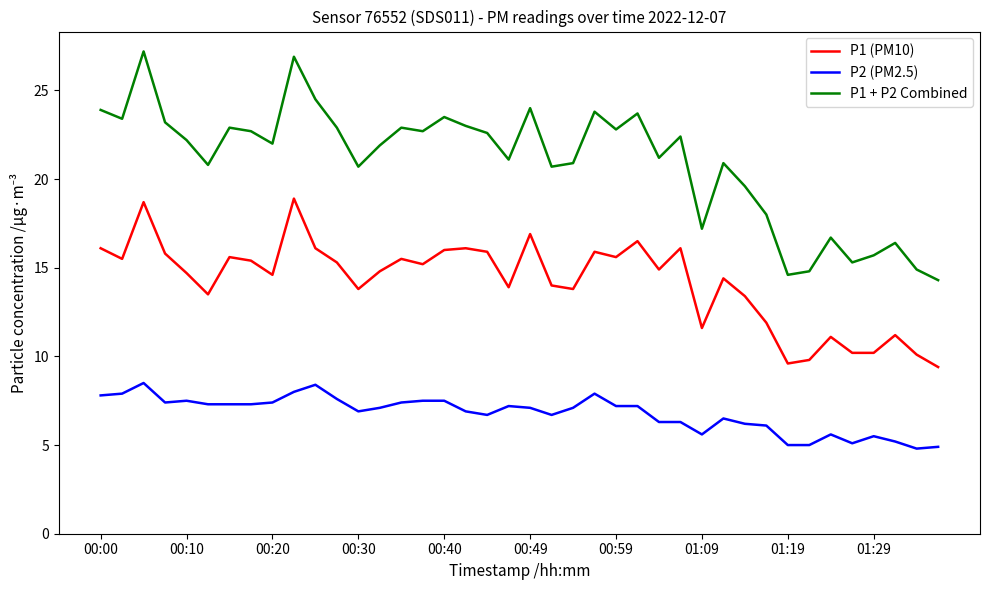

What are all the series names shown in the legend?

P1 (PM10), P2 (PM2.5), P1 + P2 Combined